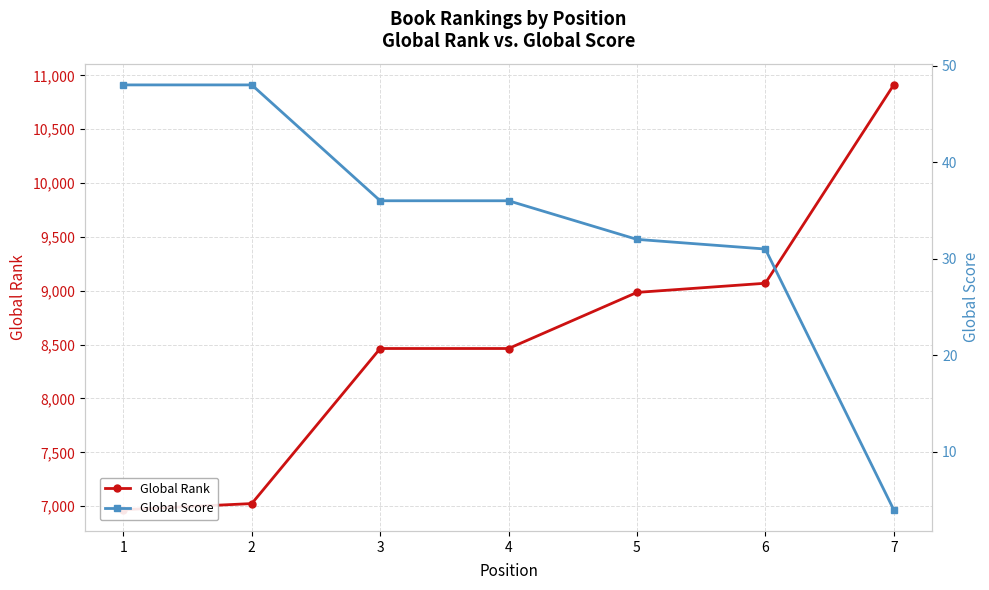

Is it true that Global Rank equals 8464 at 4?

True